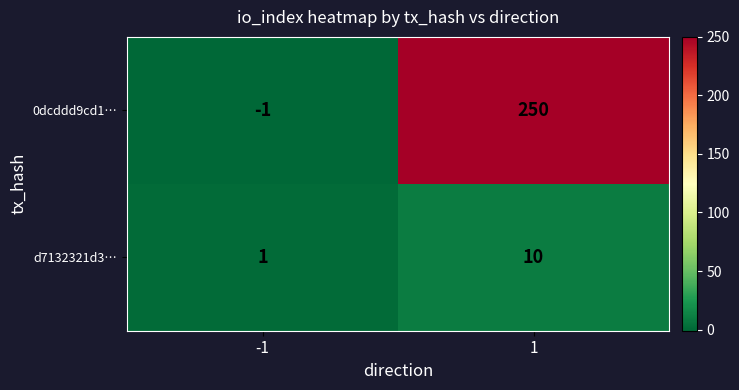

List the series in order of their overall mean, highest first.

0dcddd9cd1…, d7132321d3…